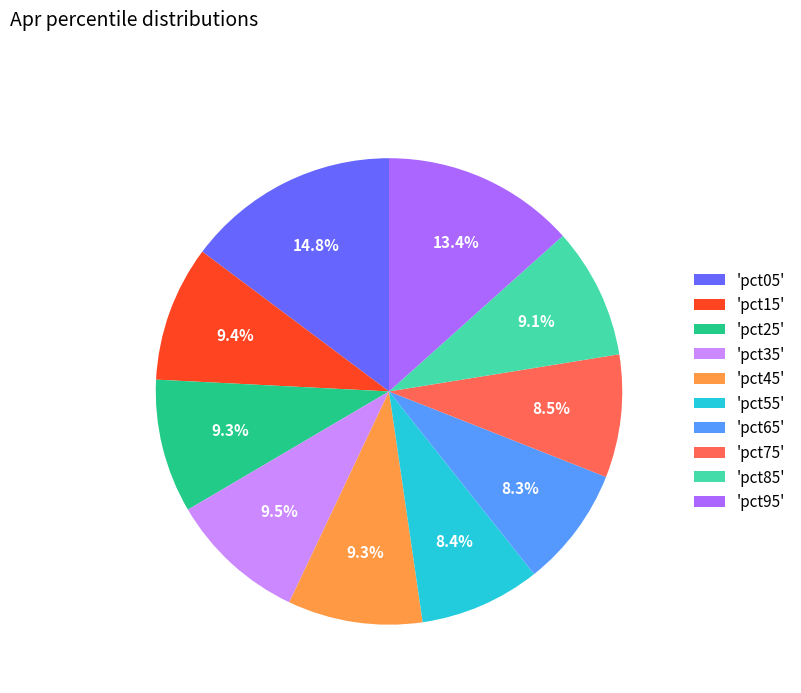

Does 'pct35' represent more than half of the total?

No